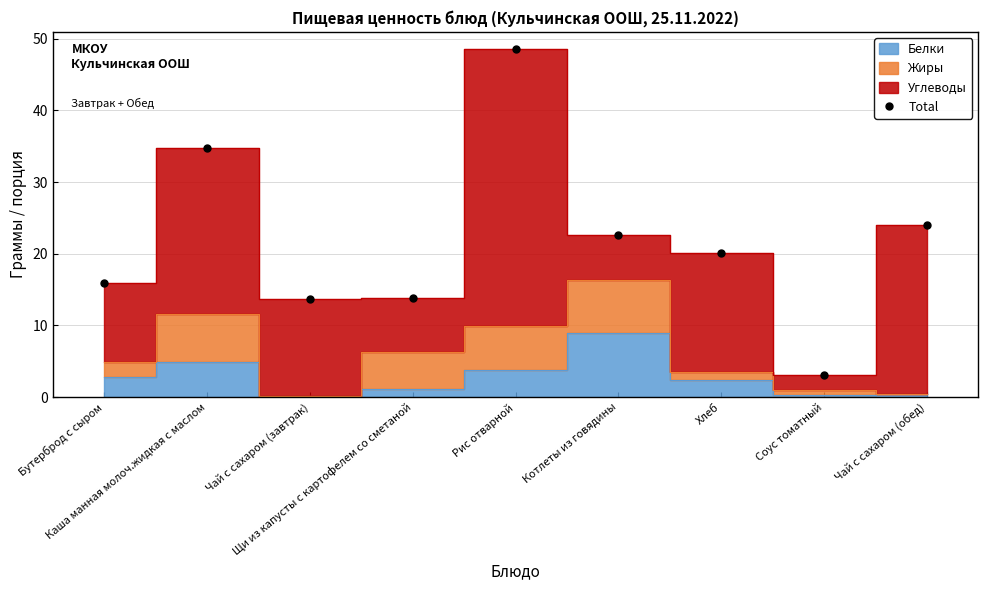

What is the smallest value displayed?

3.1